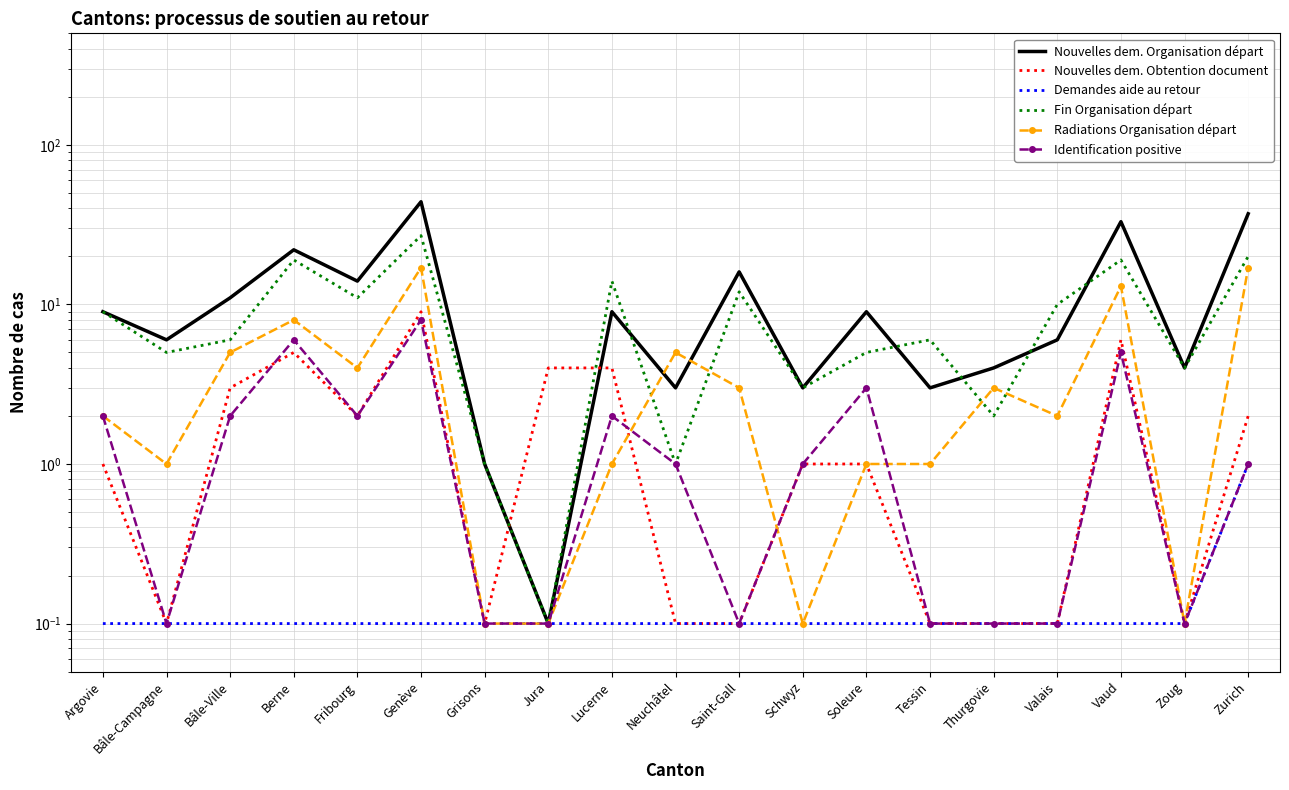

At which category does Nouvelles dem. Organisation départ reach its first local peak?

Berne